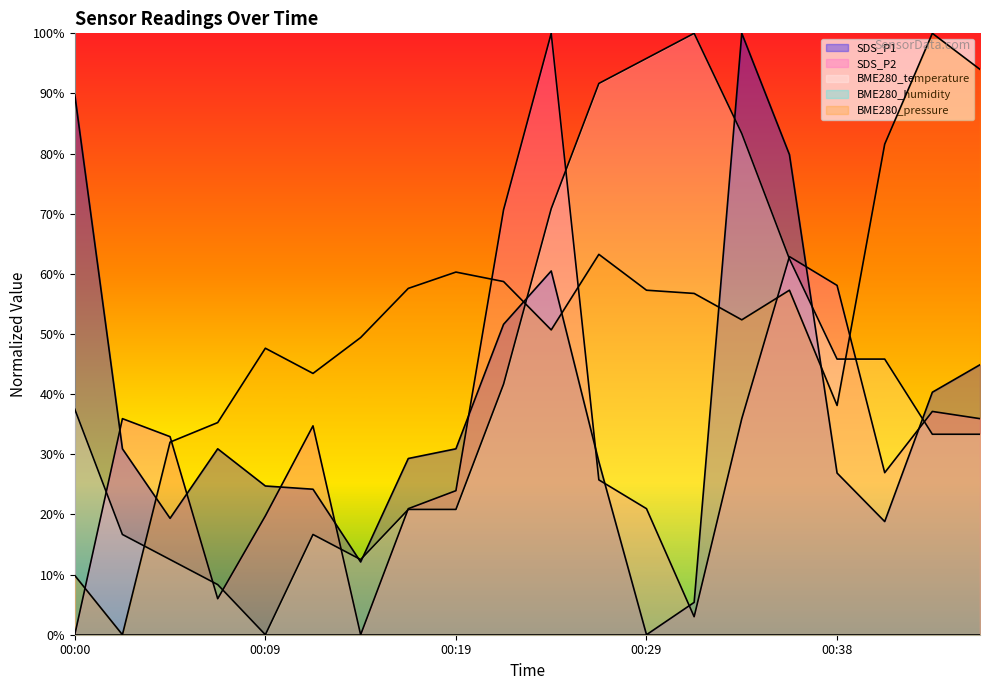

Reading left to right, what are all the values shown in this chart?

SDS_P1: 00:00=89.8	00:02=30.9	00:04=19.4	00:07=30.9	00:09=24.7	00:12=24.2	00:14=12.1	00:17=29.3	00:19=30.9	00:21=51.6	00:24=60.5	00:26=28.8	00:29=0.0	00:31=5.4	00:34=100.0	00:36=79.8	00:38=26.9	00:41=18.8	00:43=40.3	00:46=44.9
SDS_P2: 00:00=0.0	00:02=35.9	00:04=32.9	00:07=6.0	00:09=19.8	00:12=34.7	00:14=0.0	00:17=21.0	00:19=24.0	00:21=70.7	00:24=100.0	00:26=25.7	00:29=21.0	00:31=3.0	00:34=35.9	00:36=62.9	00:38=58.1	00:41=26.9	00:43=37.1	00:46=35.9
BME280_temperature: 00:00=37.5	00:02=16.7	00:04=12.5	00:07=8.3	00:09=0.0	00:12=16.7	00:14=12.5	00:17=20.8	00:19=20.8	00:21=41.7	00:24=70.8	00:26=91.7	00:29=95.8	00:31=100.0	00:34=83.3	00:36=62.5	00:38=45.8	00:41=45.8	00:43=33.3	00:46=33.3
BME280_pressure_norm: 00:00=9.8	00:02=0.0	00:04=32.0	00:07=35.3	00:09=47.6	00:12=43.5	00:14=49.4	00:17=57.6	00:19=60.3	00:21=58.7	00:24=50.7	00:26=63.2	00:29=57.3	00:31=56.8	00:34=52.4	00:36=57.3	00:38=38.1	00:41=81.6	00:43=100.0	00:46=94.0